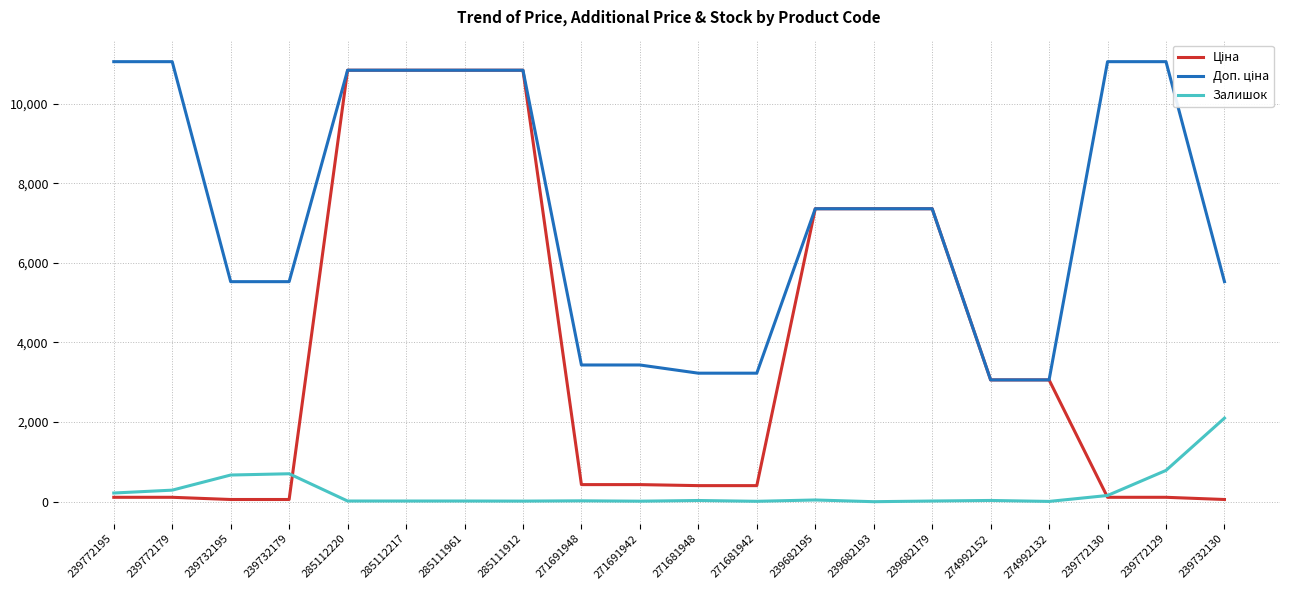

Does the chart display data point markers on the line(s)?

No